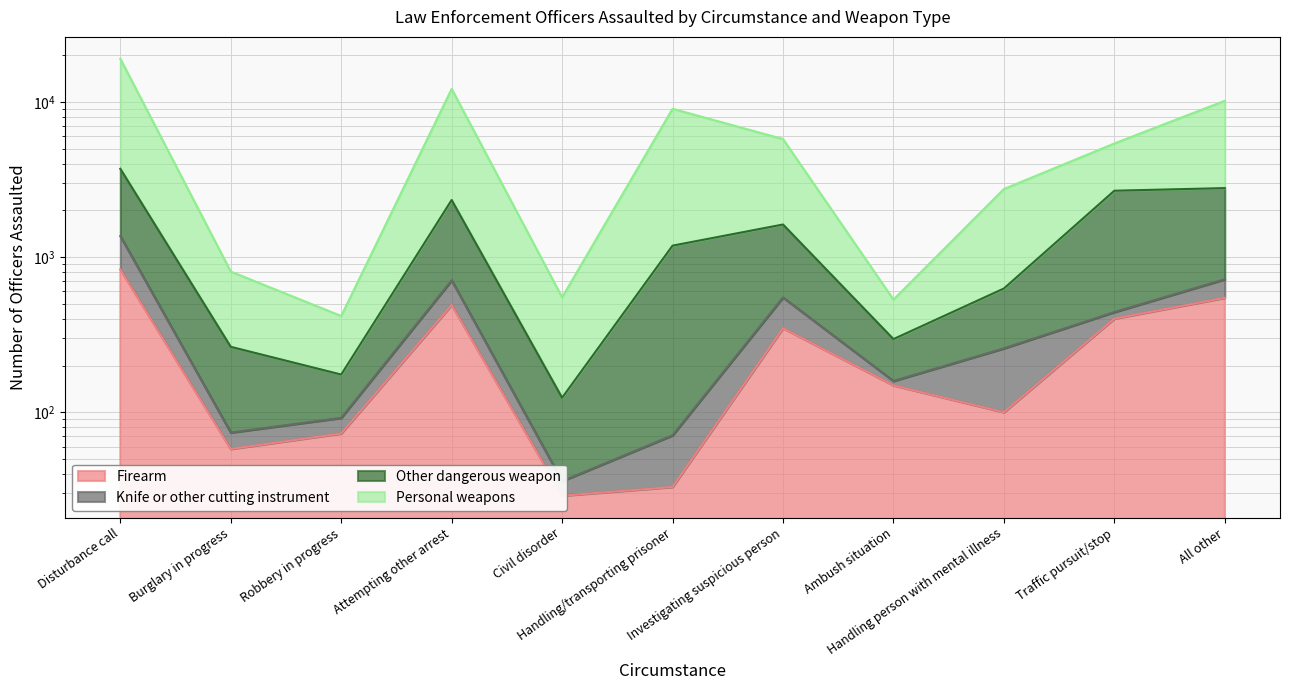

What is the total value across all series at Robbery in progress?

665